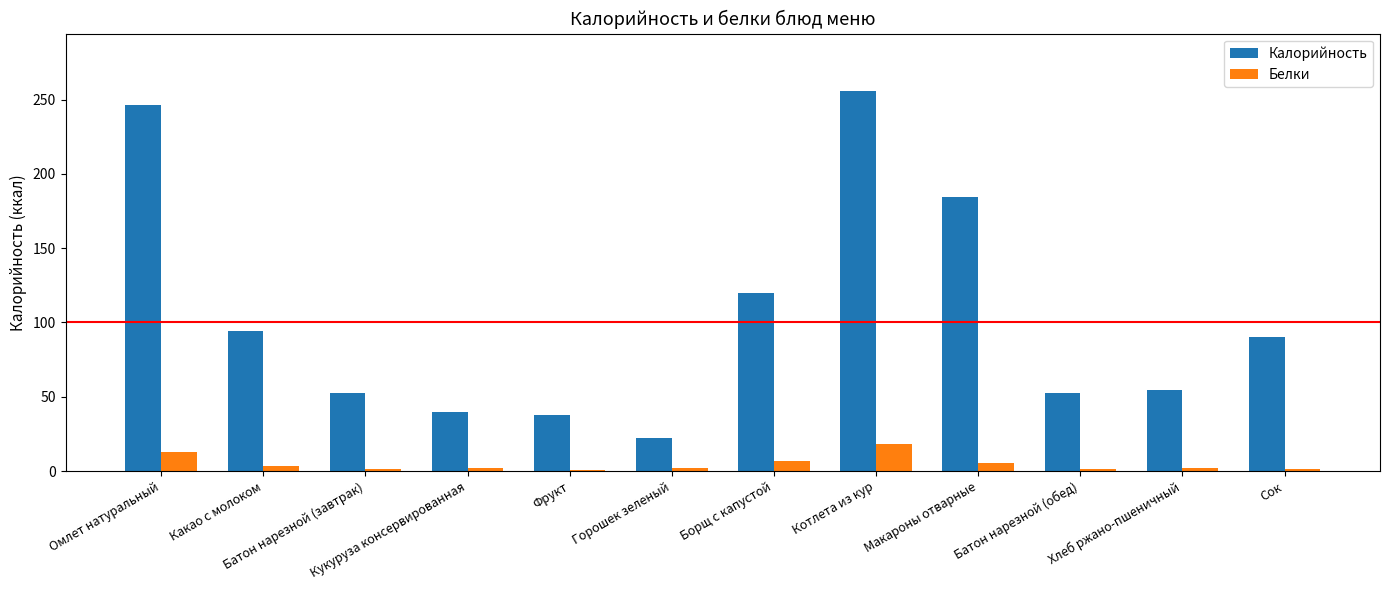

What is the sum of all Белки values?

56.9